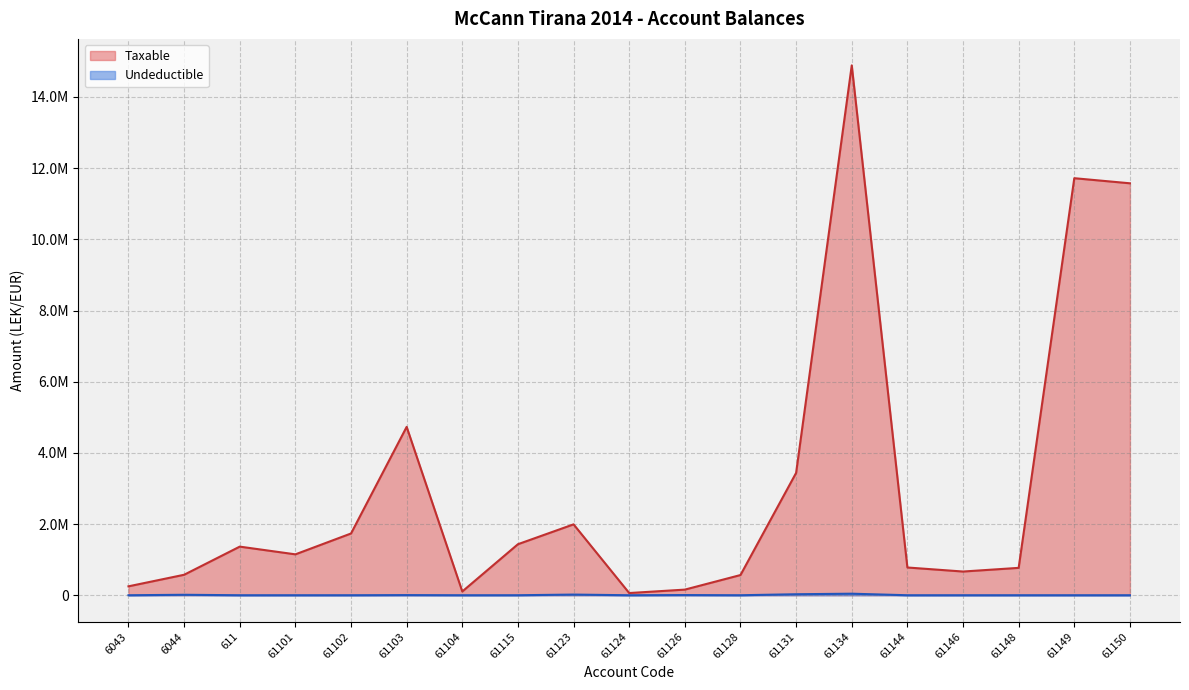

What is the label of the 7th point from the left?

61104